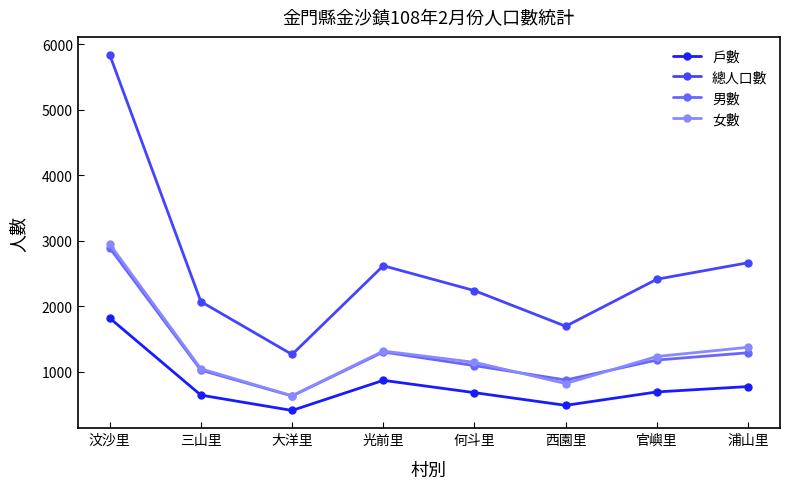

What is the sum of all 總人口數 values?

20816